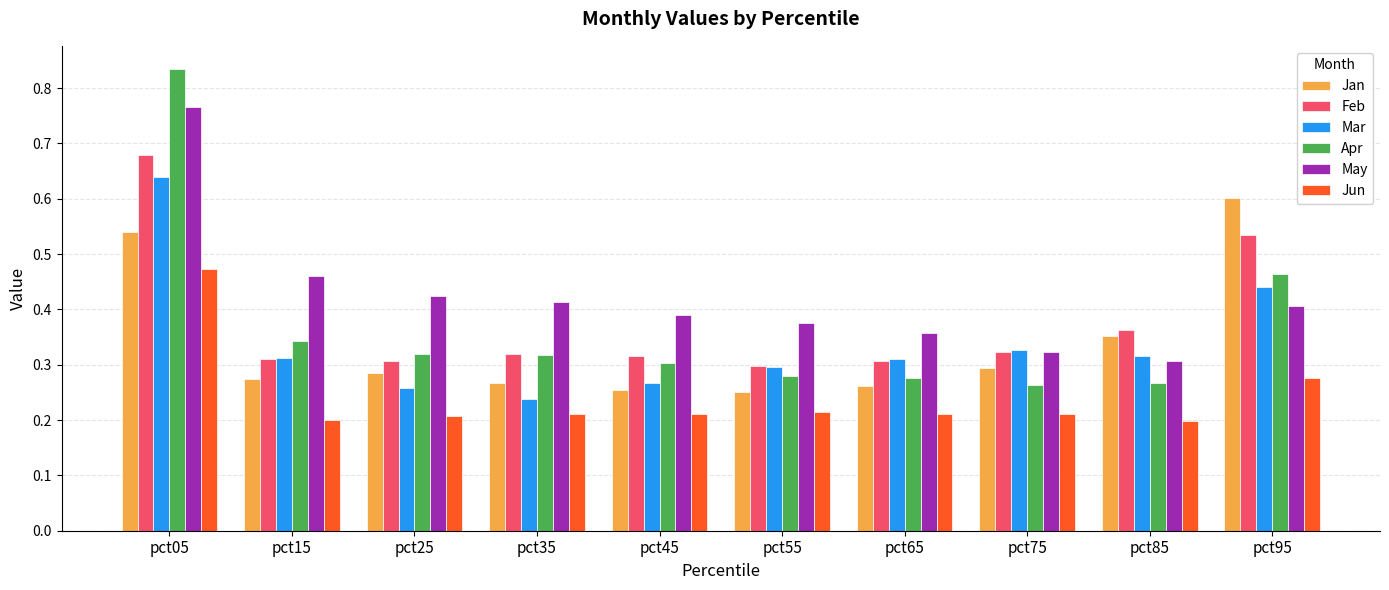

True or false: Jun has a value of 0.2 at pct35.

True